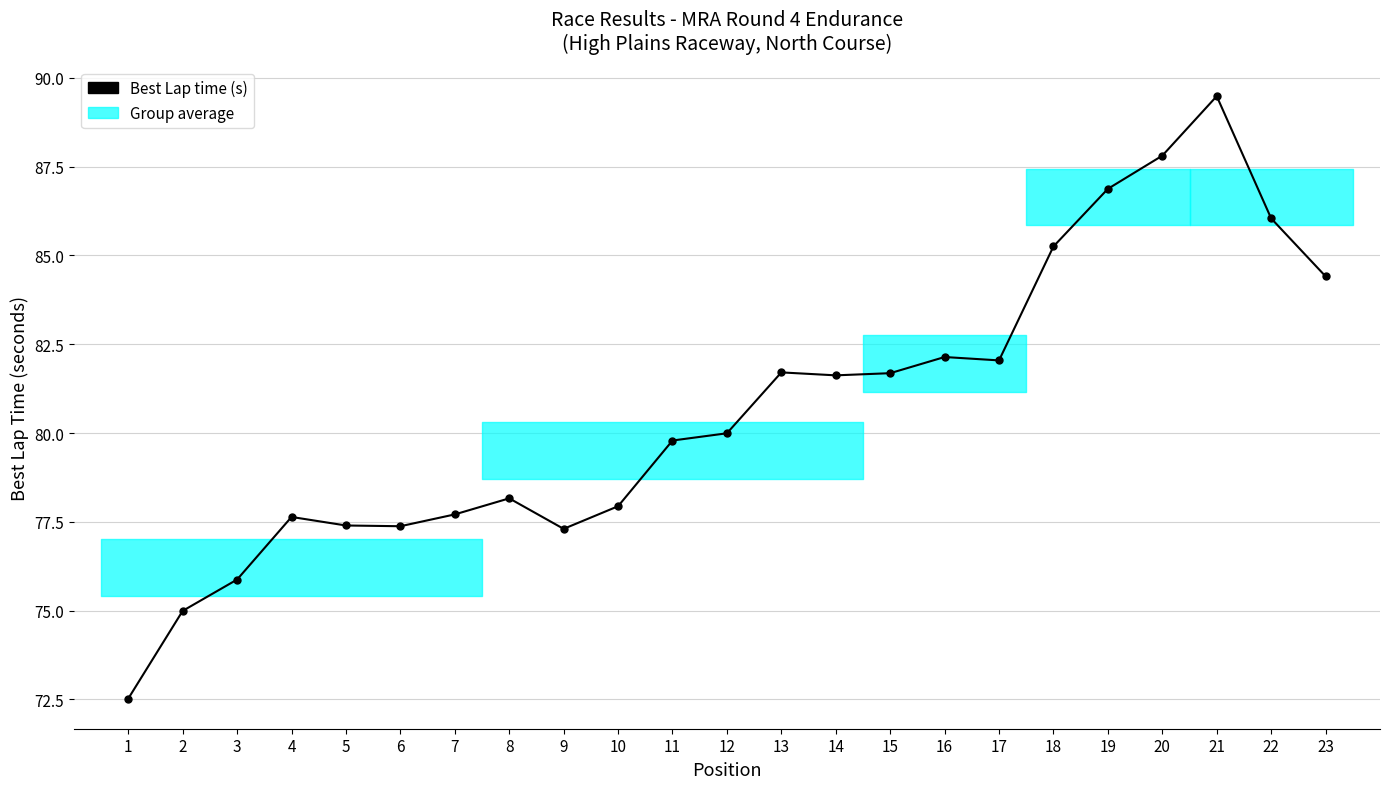

Rank the categories by value from highest to lowest.

21, 20, 19, 22, 18, 23, 16, 17, 13, 15, 14, 12, 11, 8, 10, 7, 4, 5, 6, 9, 3, 2, 1